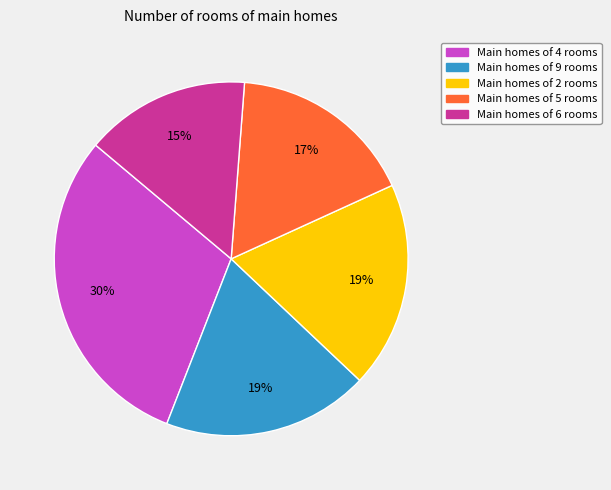

Is there any slice that represents more than half of the pie?

No